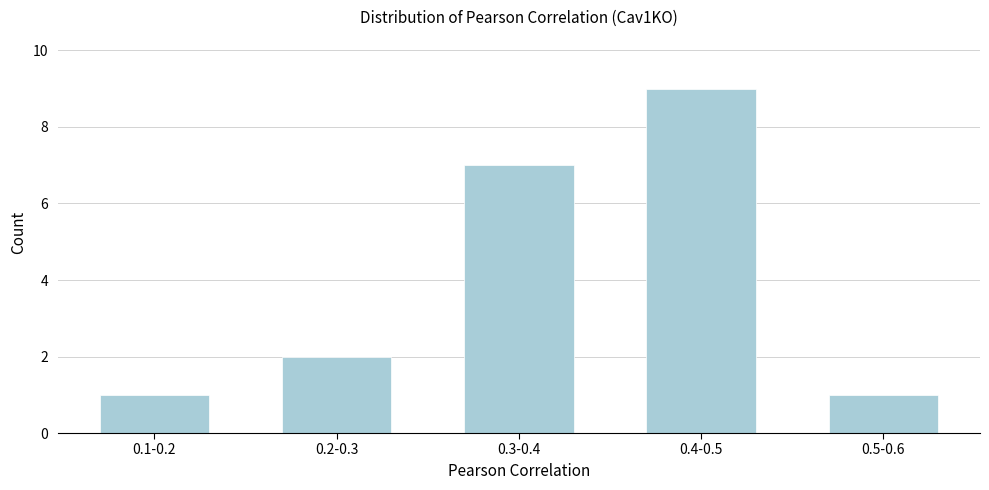

Reading left to right, transcribe all the data shown in this chart.

1	2	7	9	1